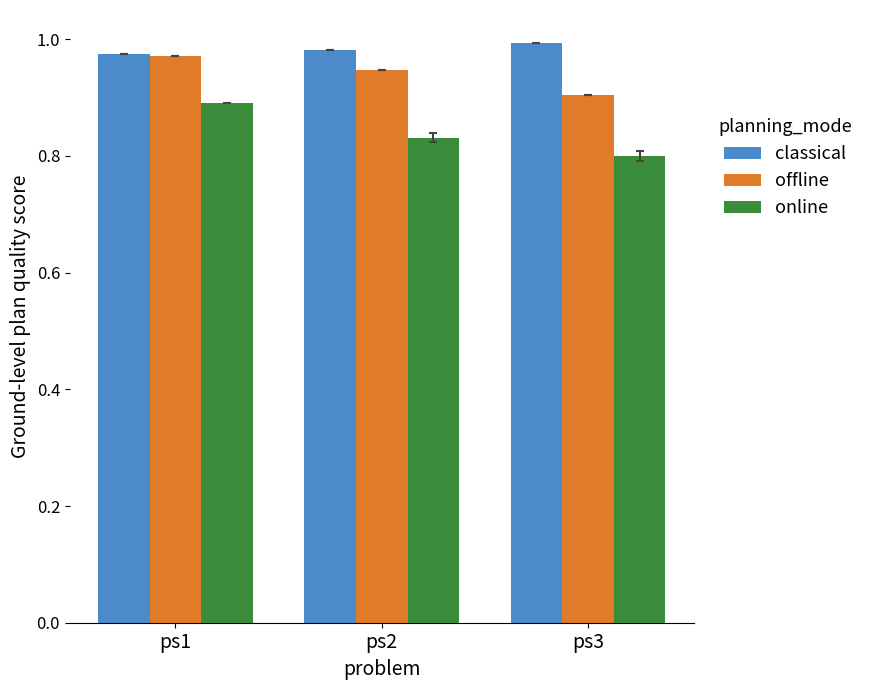

What is the difference between the maximum and minimum values in the online series?

0.1